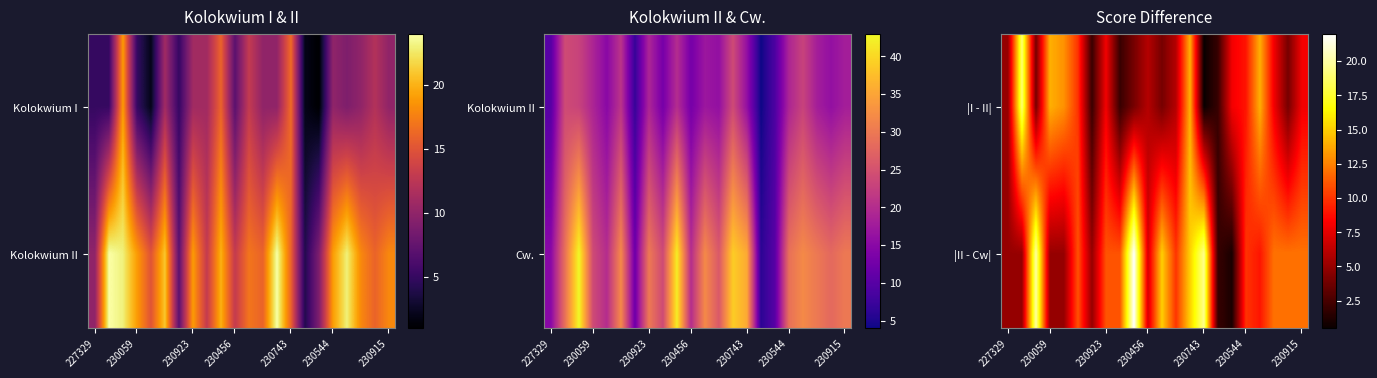

What is the maximum value shown in the chart?

22.0